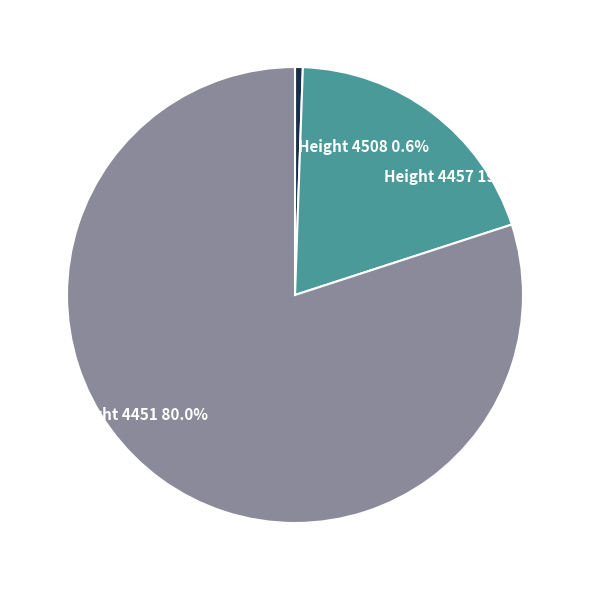

Rank the categories by value from highest to lowest.

Height 4451, Height 4457, Height 4508